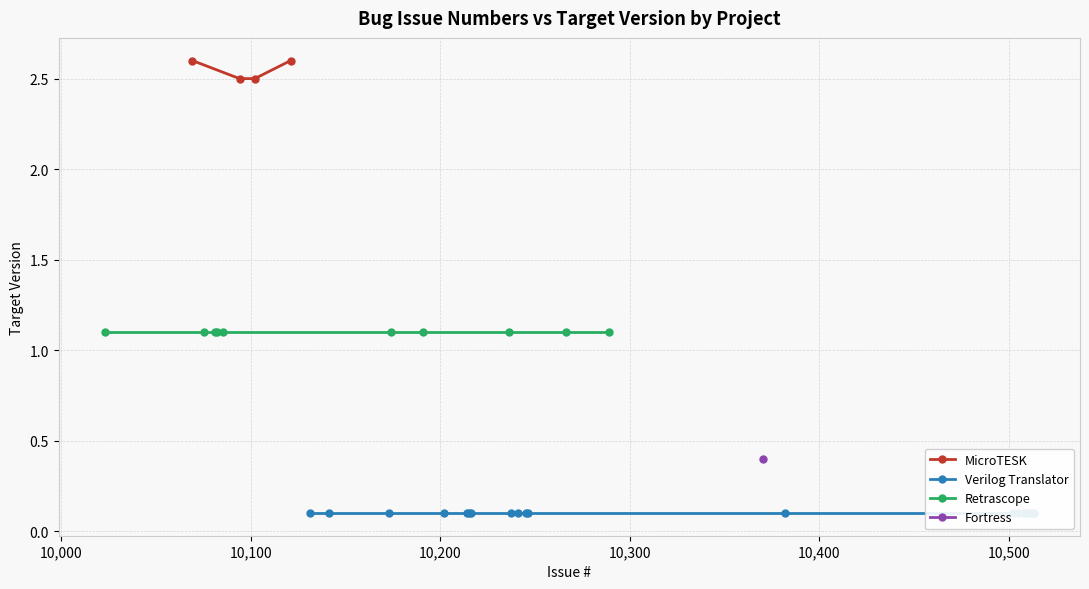

What is the value of the Retrascope point at the 3rd from the left?

1.1